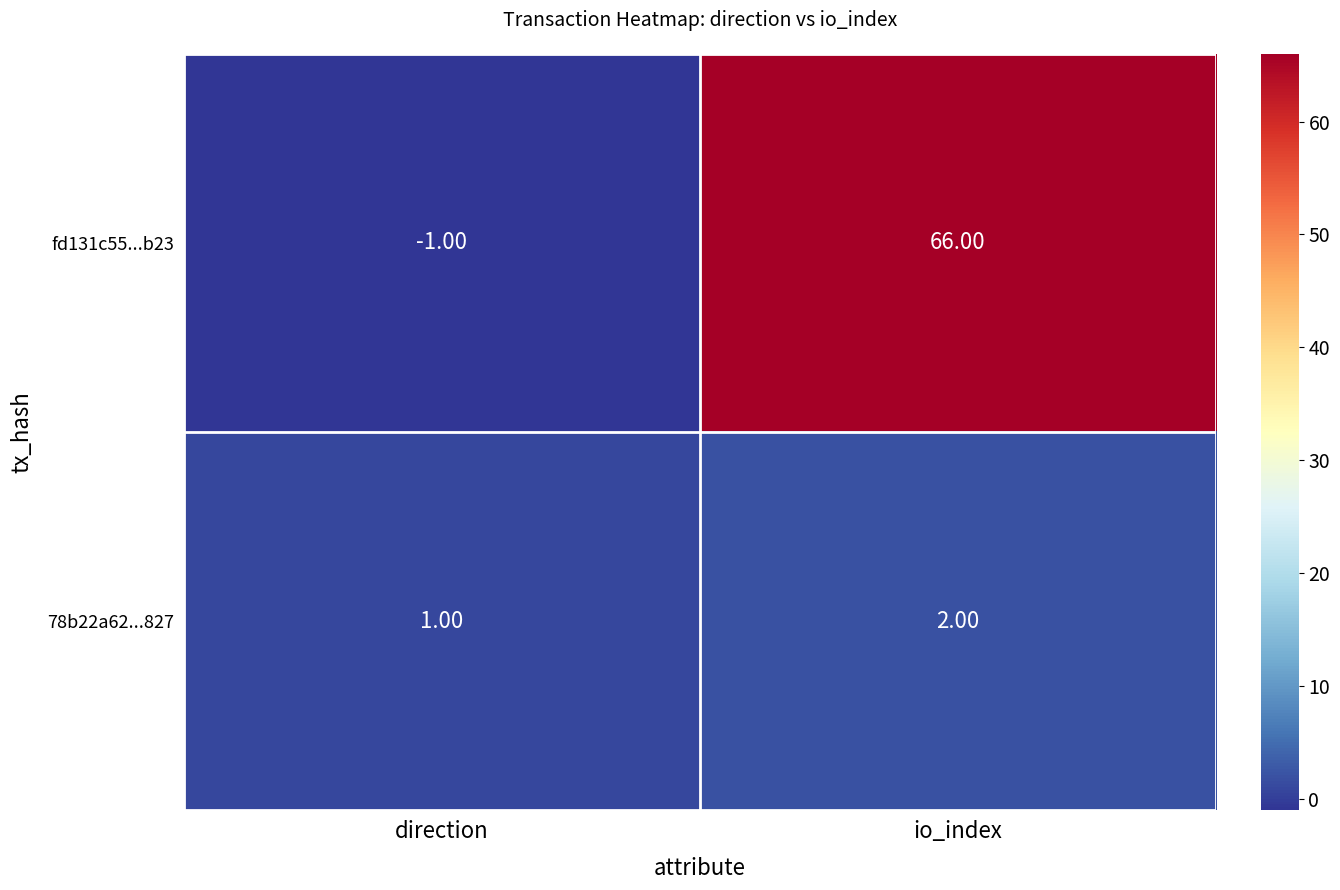

What is the total value across all series at io_index?

68